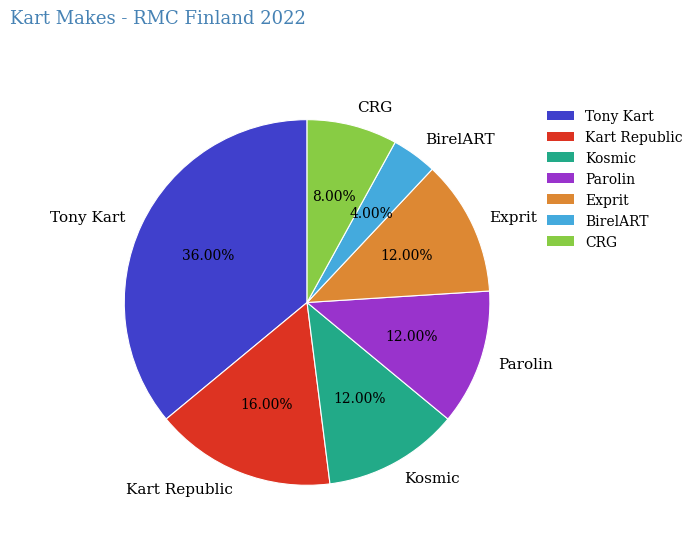

To the nearest percent, what is the difference between the BirelART and CRG slice percentages?

4%